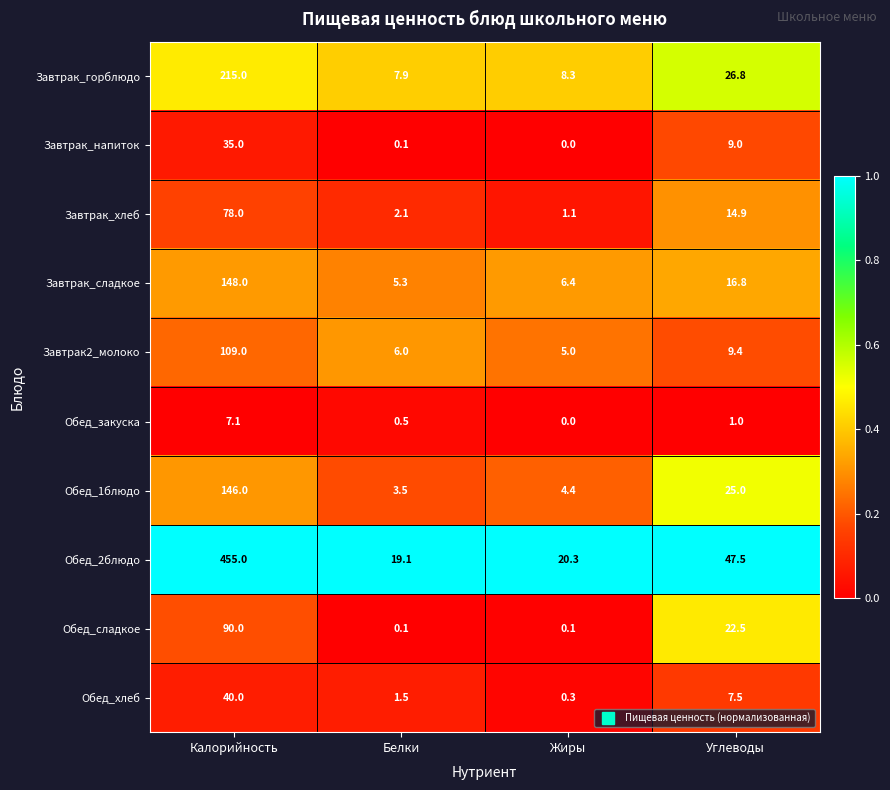

Which series has the widest spread of values?

Обед_2блюдо